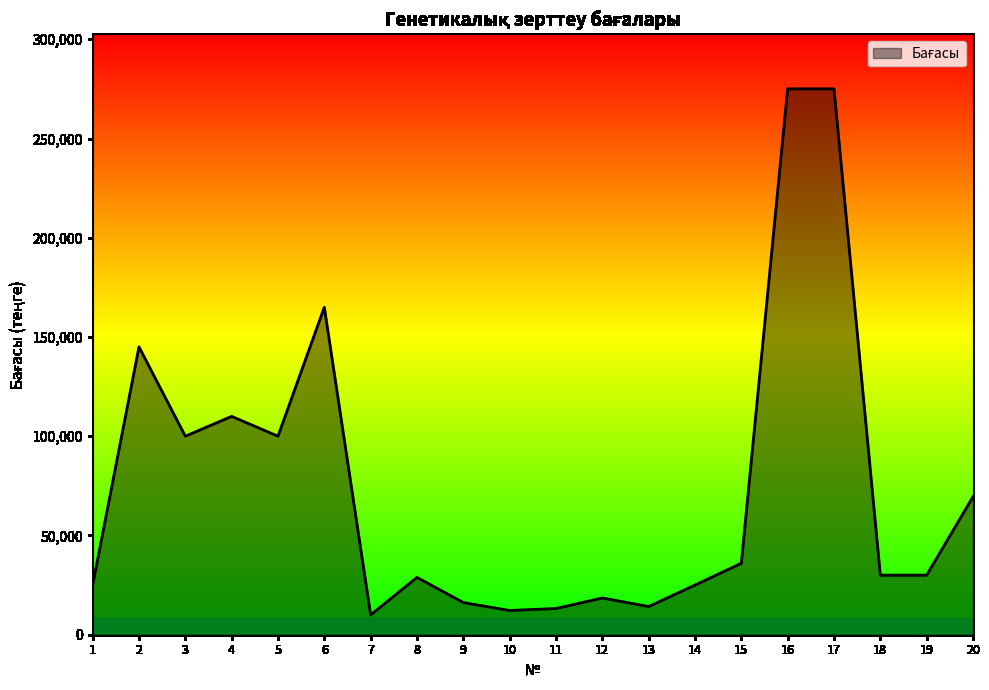

What is the ratio of the value at 13 to the value at 19?

0.5